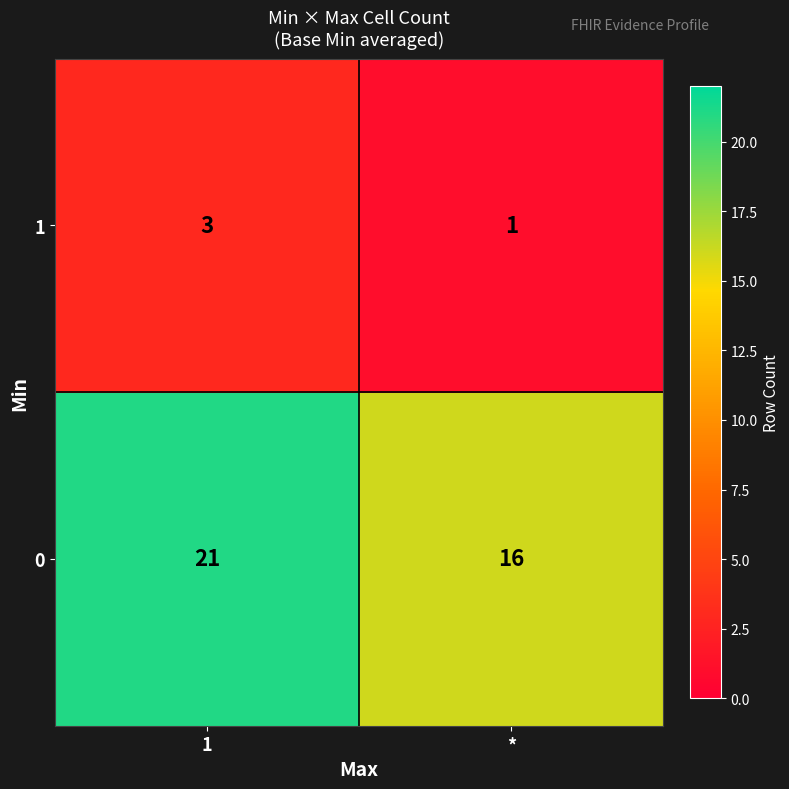

How many data points does each series have?

2